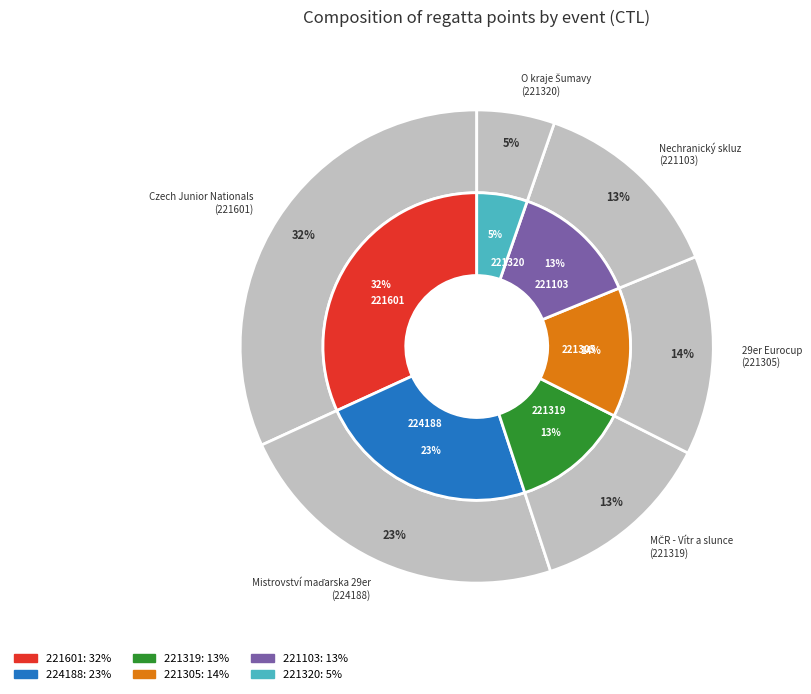

To the nearest percent, what is the combined percentage of 224188 and 221103?

37%